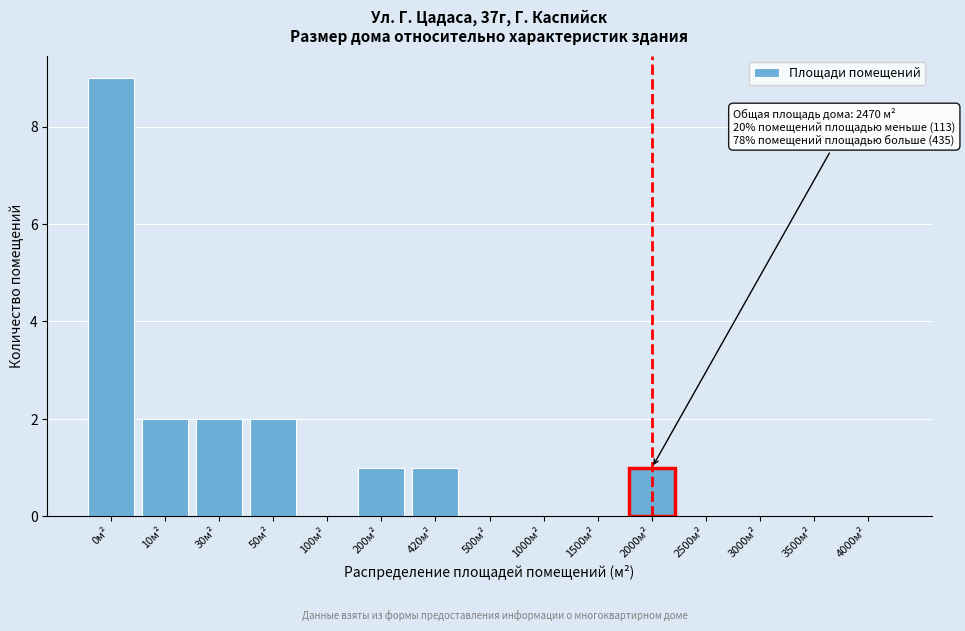

Reading left to right, list all the values displayed in this chart.

0м²=9	10м²=2	30м²=2	50м²=2	100м²=0	200м²=1	420м²=1	500м²=0	1000м²=0	1500м²=0	2000м²=1	2500м²=0	3000м²=0	3500м²=0	4000м²=0